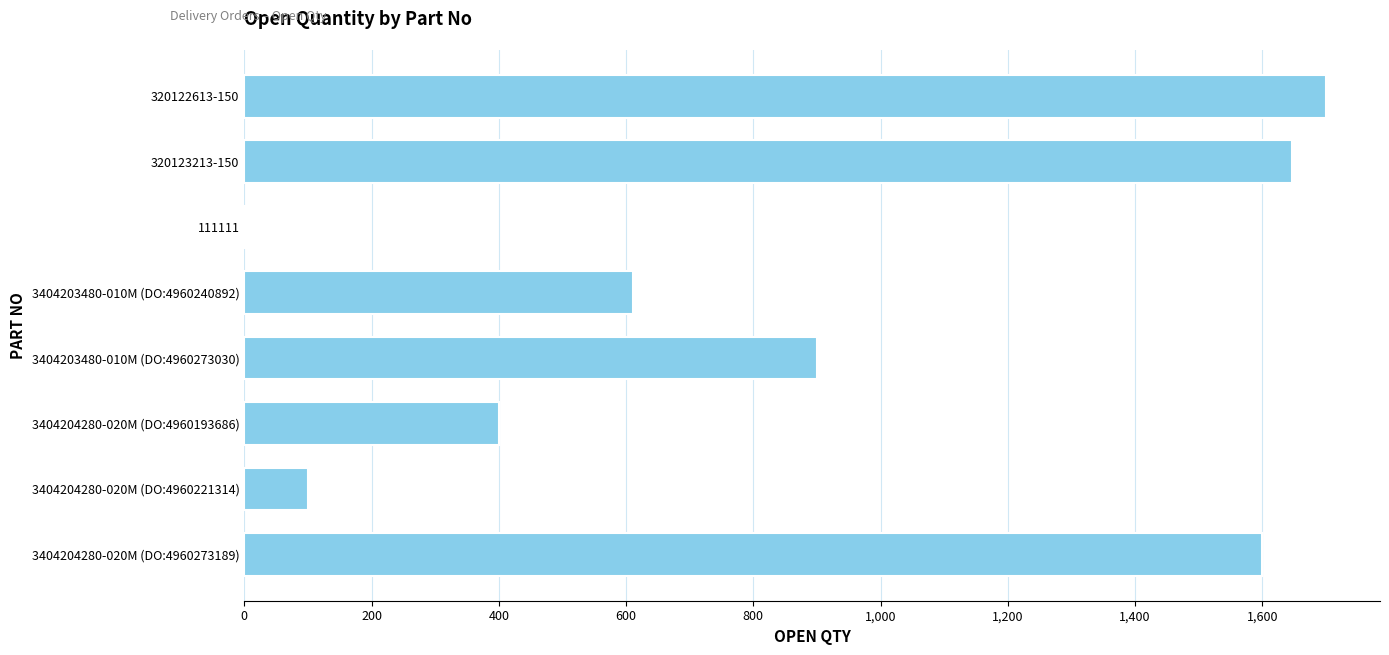

What is the sum of the values at 3404204280-020M (DO:4960193686) and 320123213-150?

2047